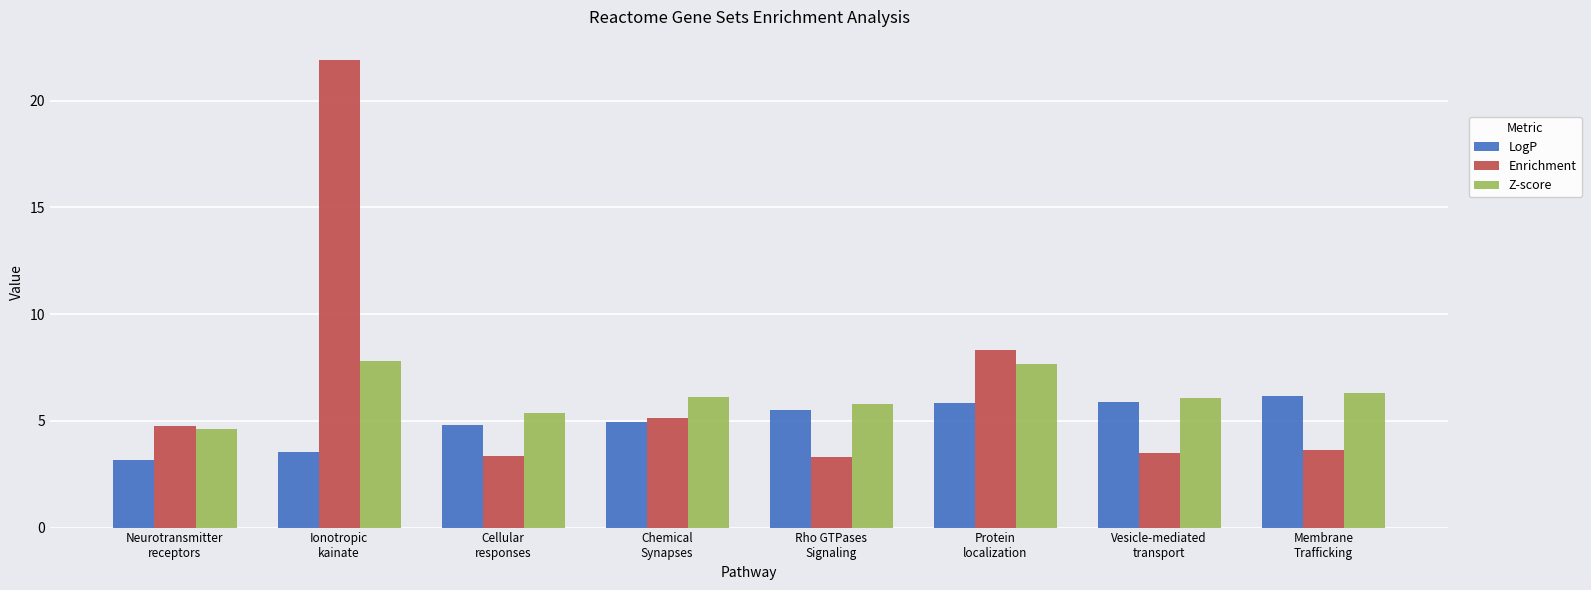

What is the difference between the highest and lowest values at Cellular
responses?

2.0